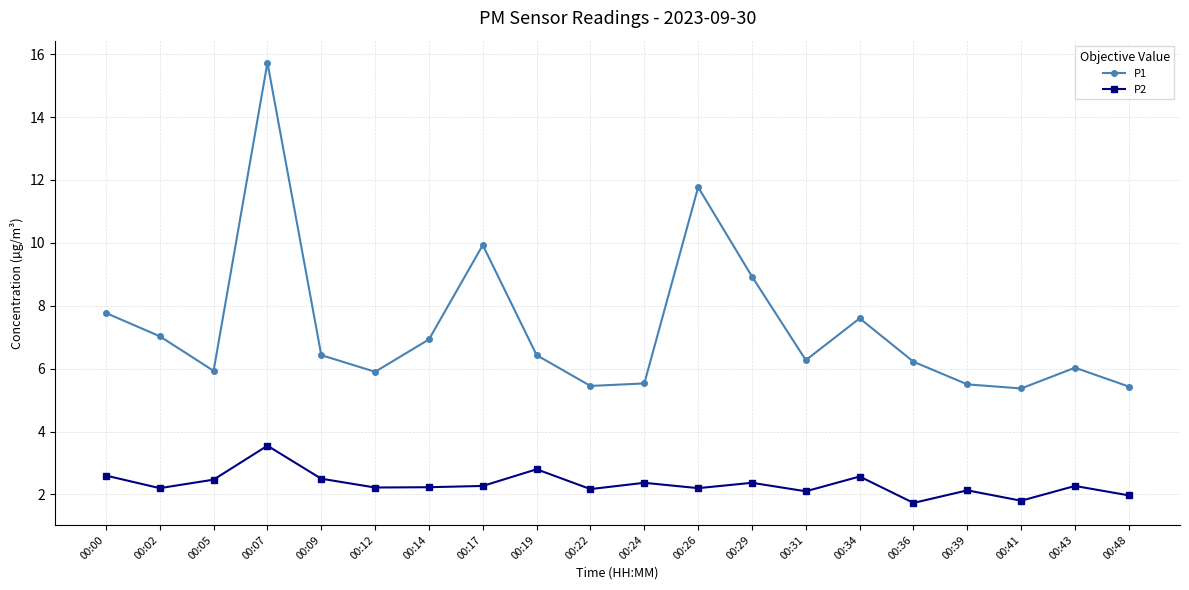

The value of P2 at 00:43 is 0.5. True or false?

False